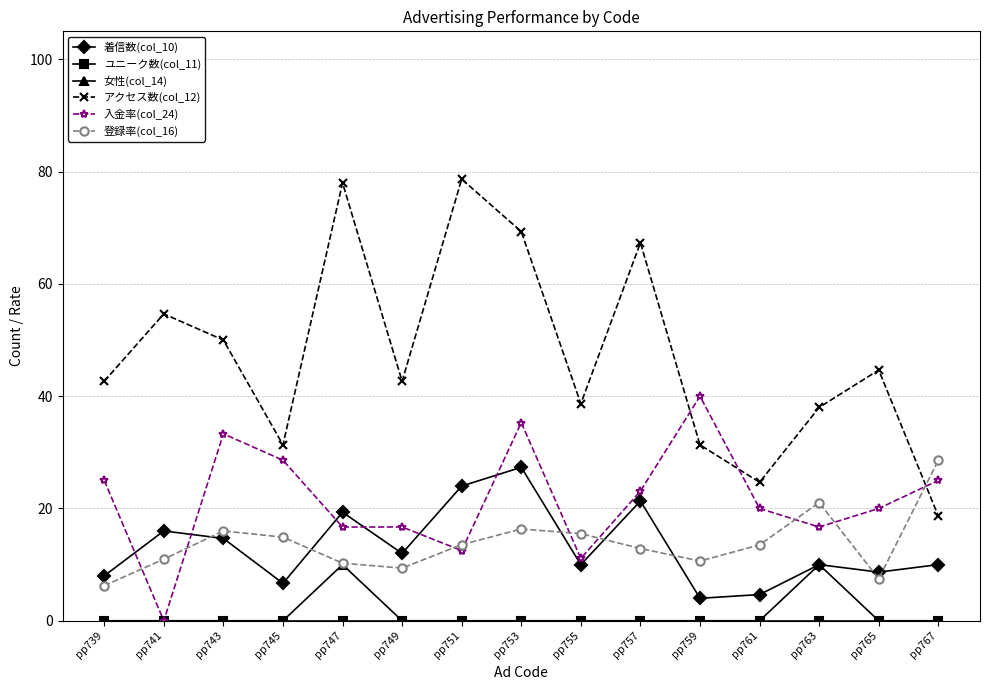

What is the difference between the maximum and minimum values in the アクセス数(col_12) series?

60.0